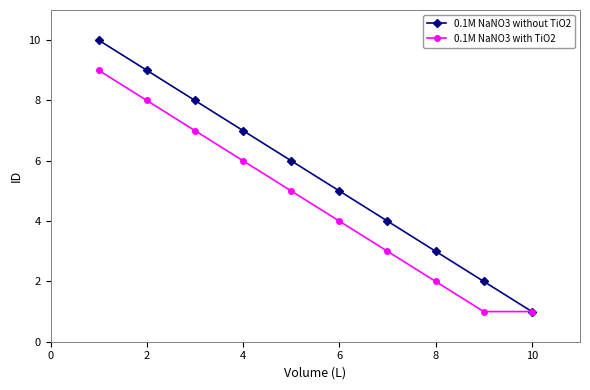

Rank the series by their average value, from highest to lowest.

0.1M NaNO3 without TiO2, 0.1M NaNO3 with TiO2